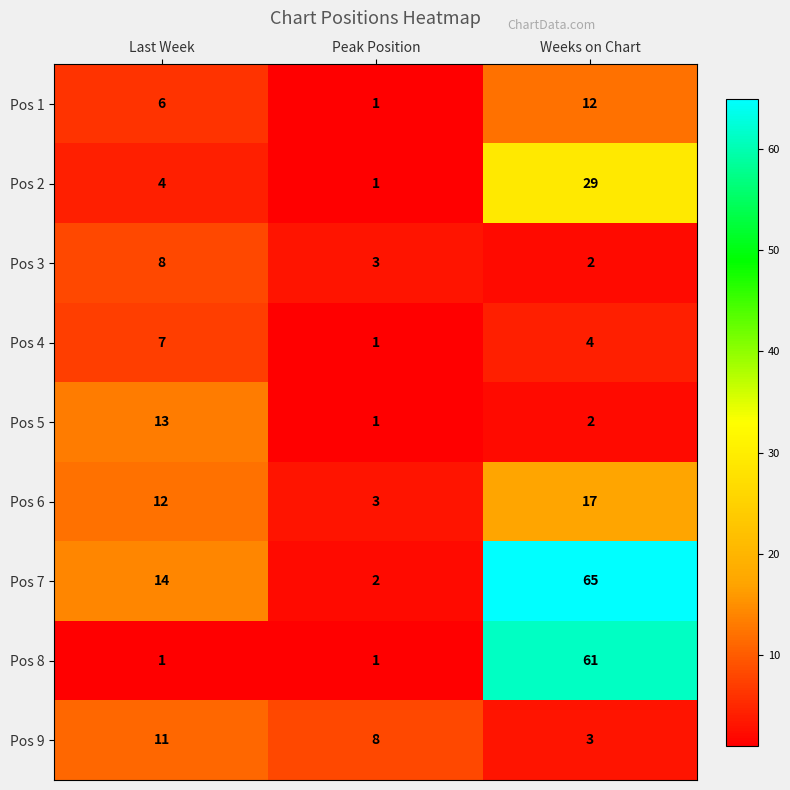

What is the spread (max minus min) of values at Last Week?

13